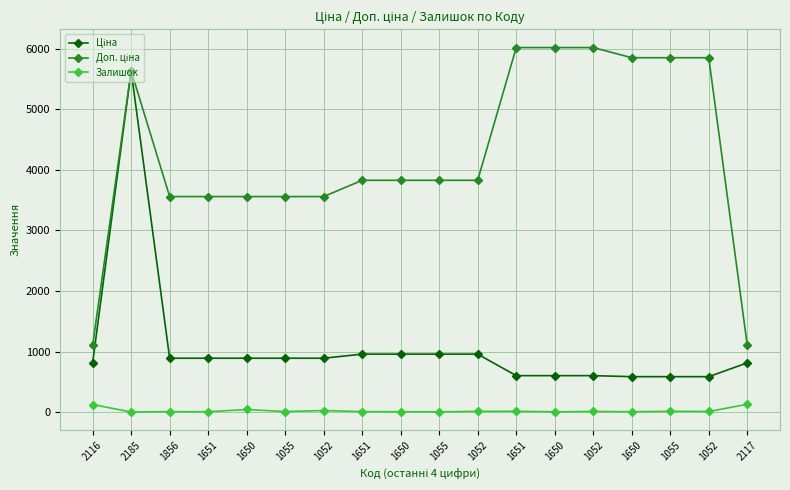

What is the label of the 7th point from the right?

1651